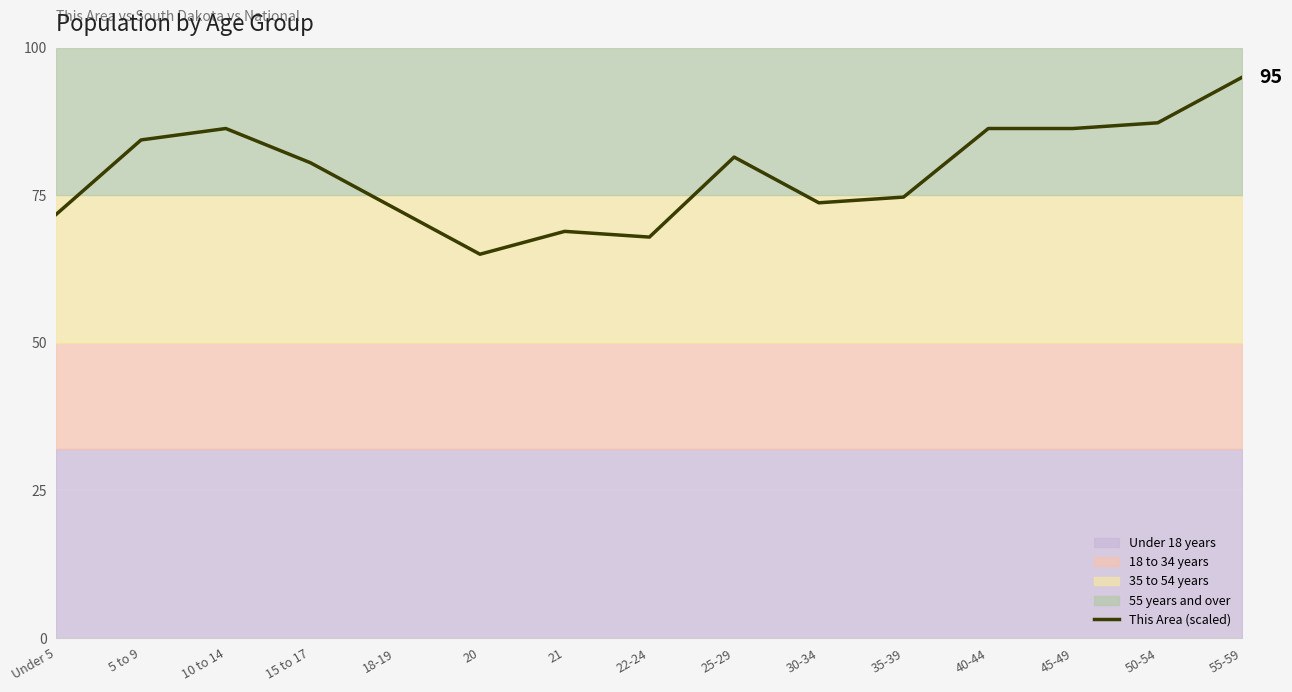

True or false: the data shows 144.4 at 45-49.

False